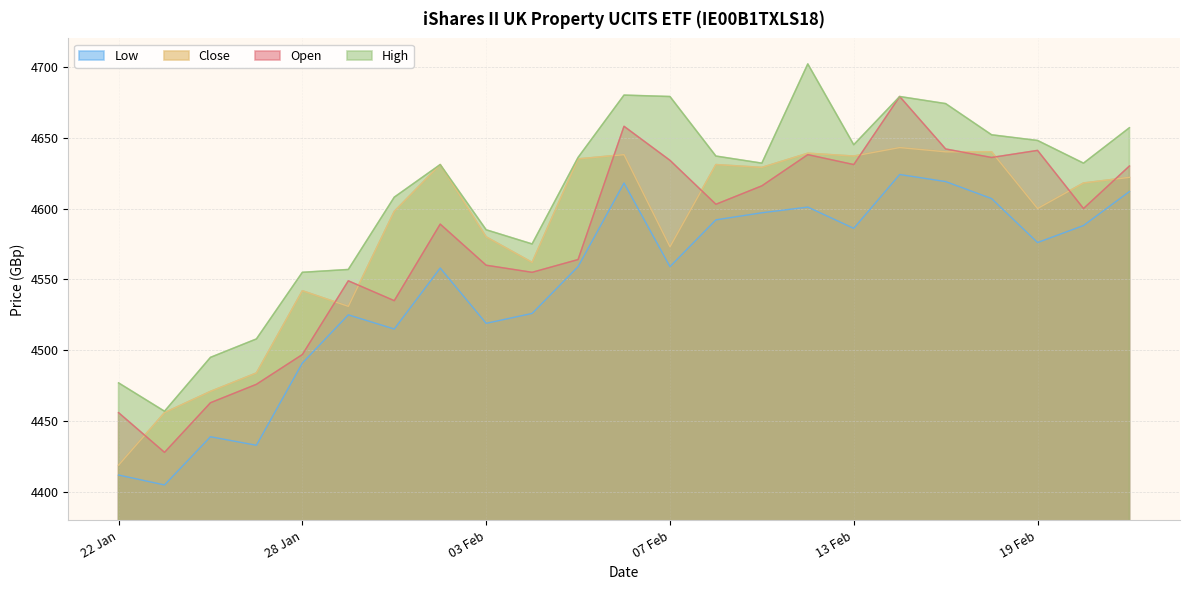

What is the sum of the High values at 19 and 22 Jan?

9129